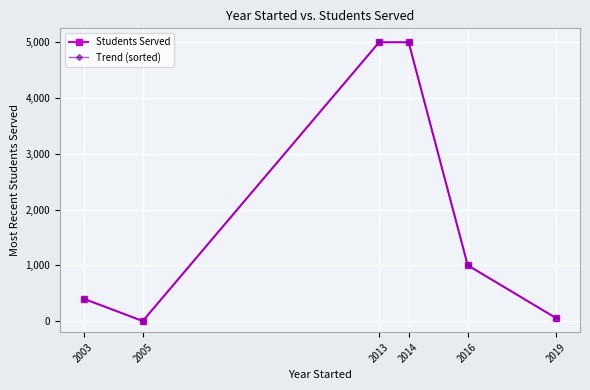

Is it true that Trend (sorted) equals 400 at 2003?

True